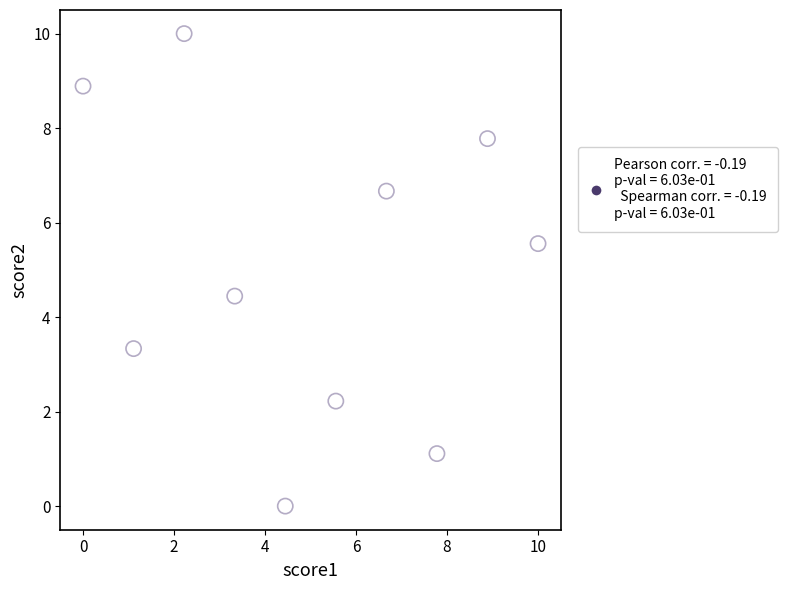

What is the average X value?

5.0